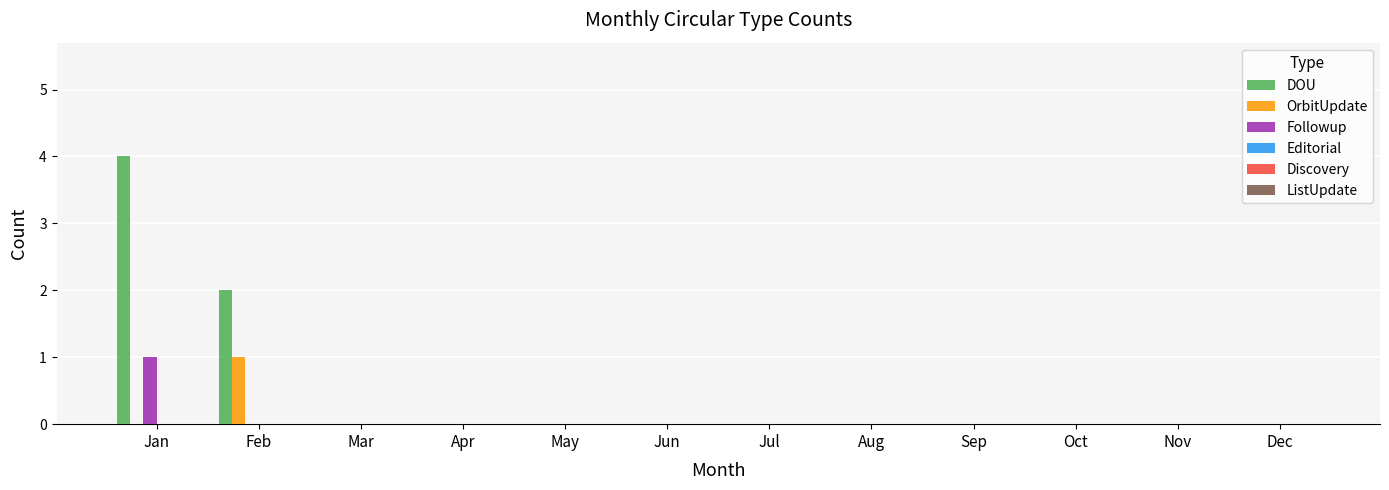

Which series has the largest total across all categories?

DOU